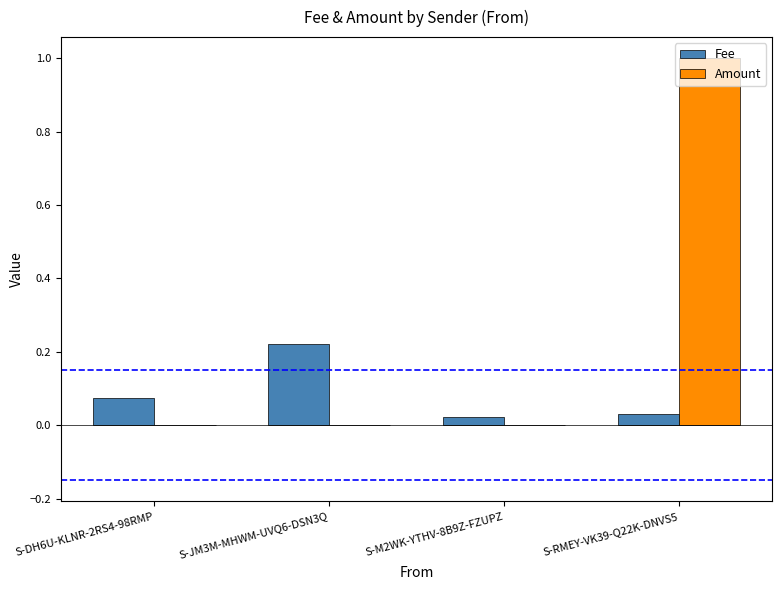

The Fee series shows 0.0 at S-RMEY-VK39-Q22K-DNVS5. True or false?

True